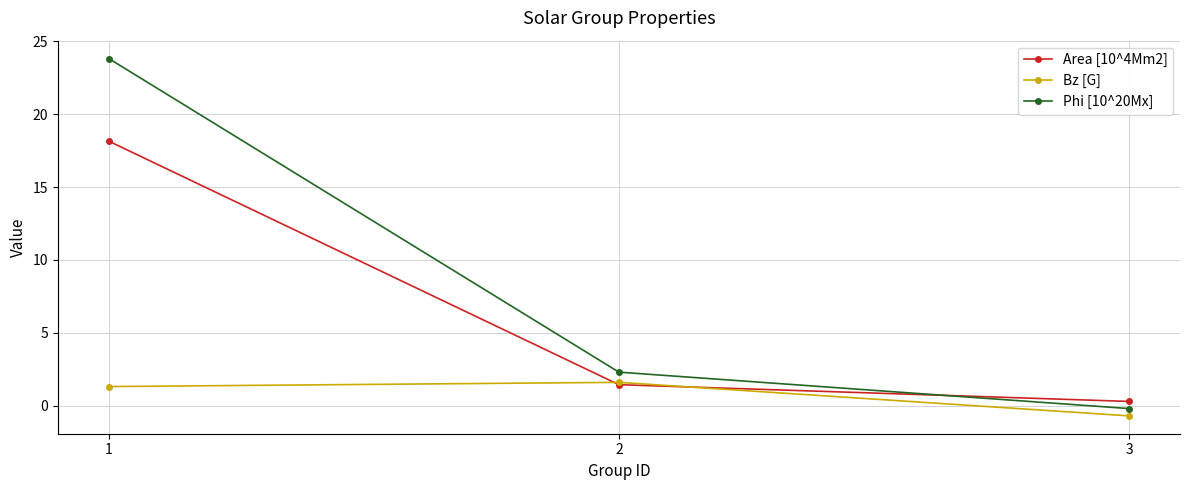

Which series changed the most between 1 and 3?

Phi [10^20Mx]